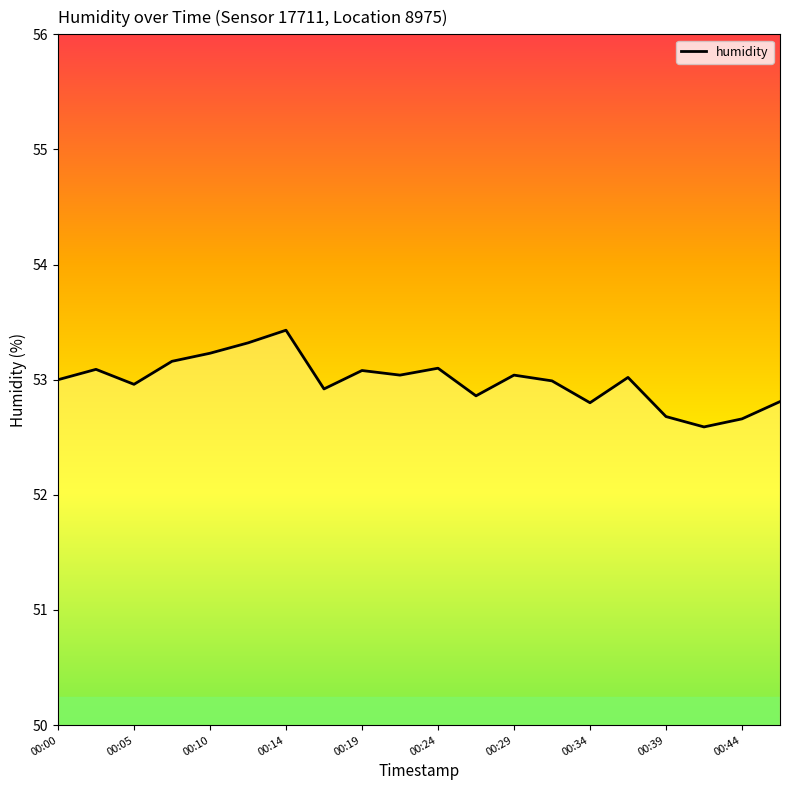

What is the difference between the maximum and minimum values?

0.8